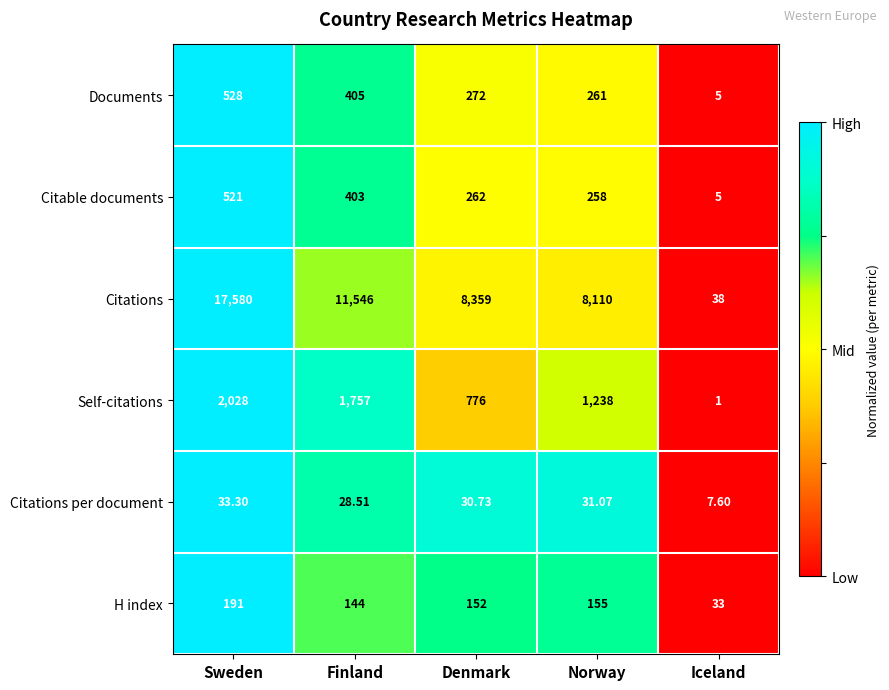

Is the value of Citations per document at Sweden greater than the value of Citable documents at Norway?

No